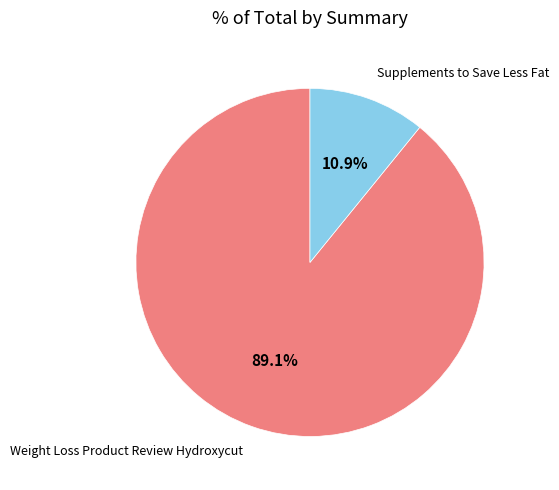

What percentage do Weight Loss Product Review Hydroxycut and Supplements to Save Less Fat together represent?

100.0%